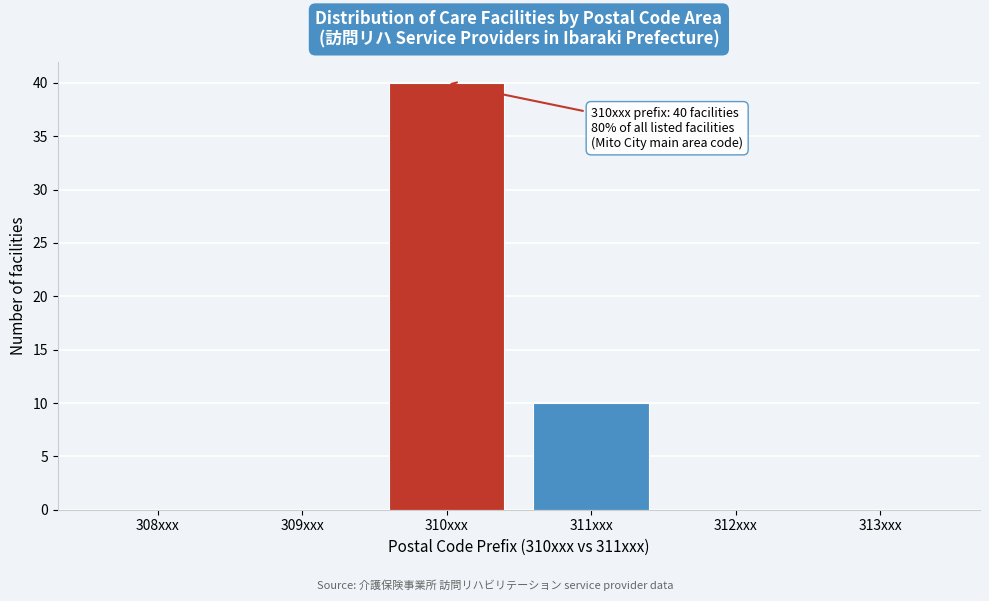

Reading right to left, what are all the values shown in this chart?

313xxx=0	312xxx=0	311xxx=10	310xxx=40	309xxx=0	308xxx=0